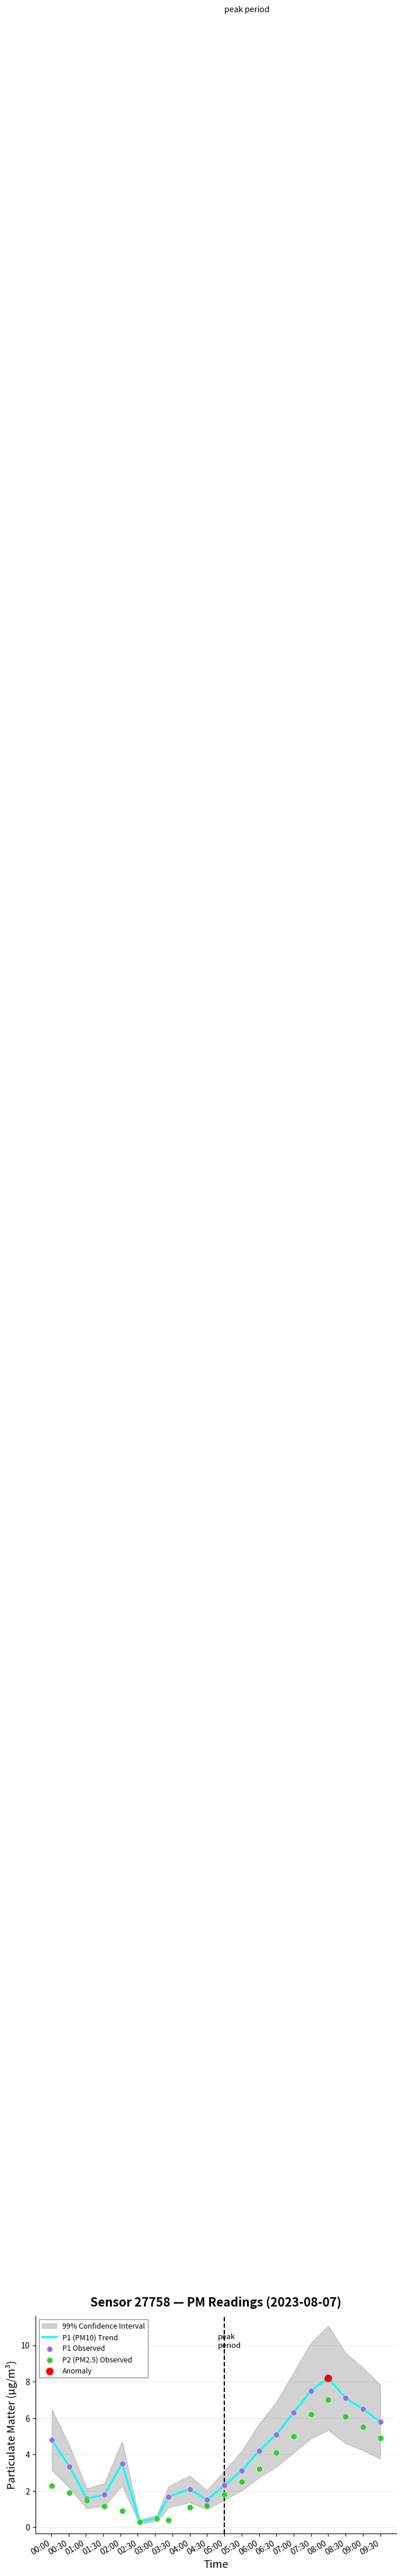

Which series contains the highest Y value?

P1 (PM10) Trend